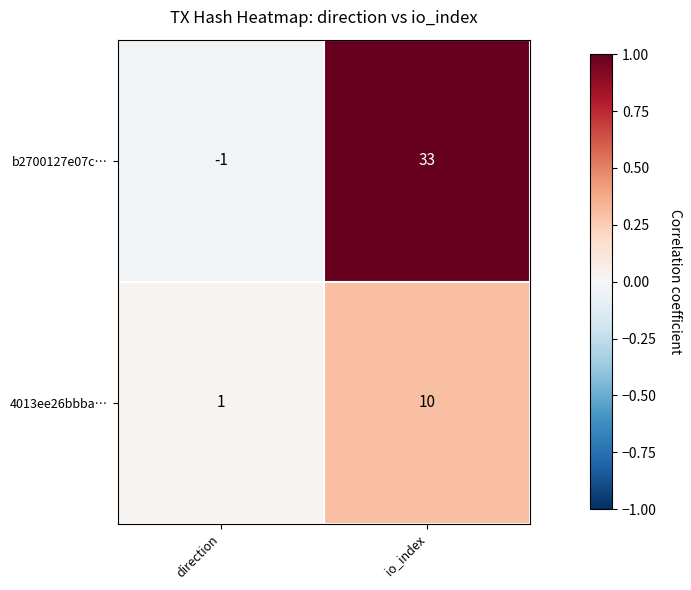

What is the maximum value for 4013ee26bbba…?

10